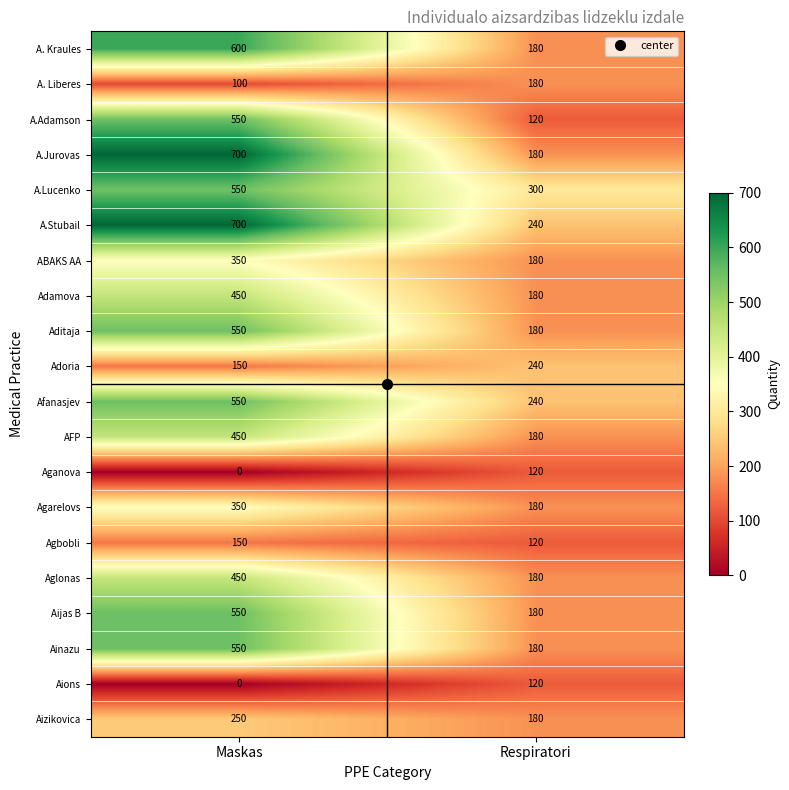

Which label corresponds to the smallest value in the chart?

Maskas